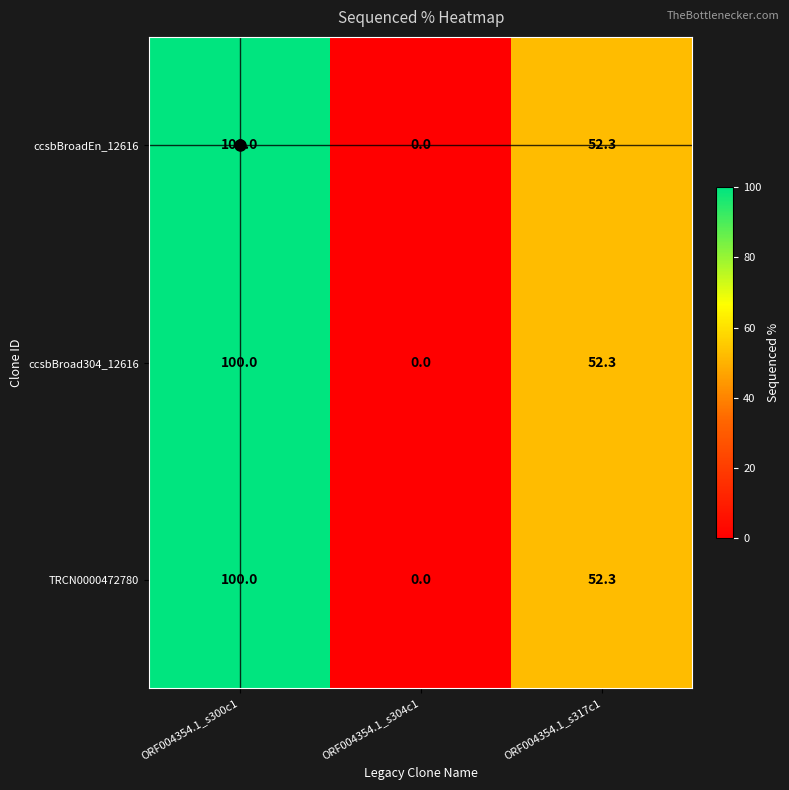

At which category is the sum across all series the highest?

ORF004354.1_s300c1